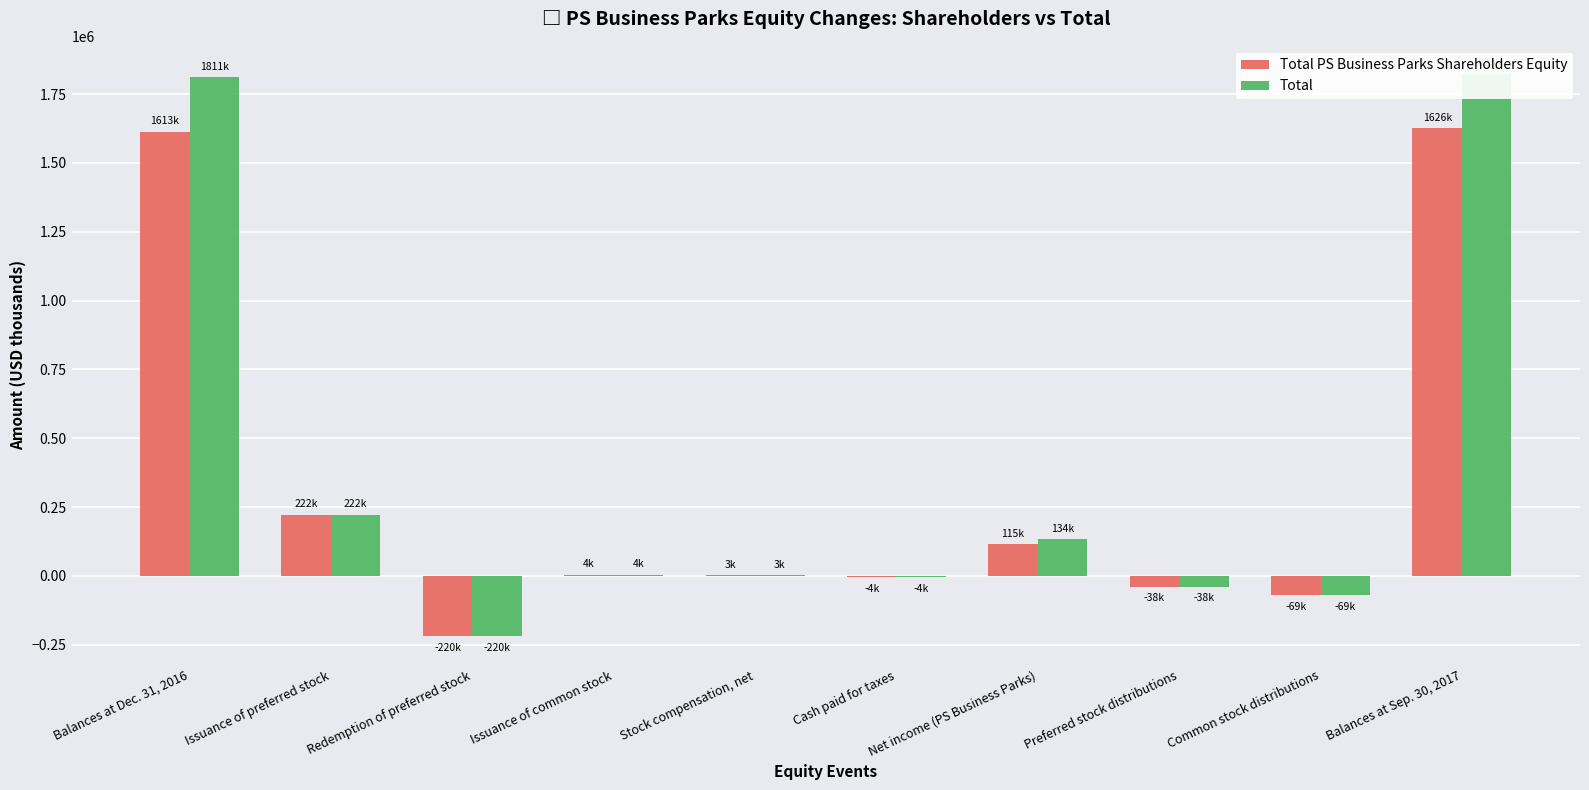

What is the difference between the maximum and minimum values in the Total PS Business Parks Shareholders Equity series?

1845796